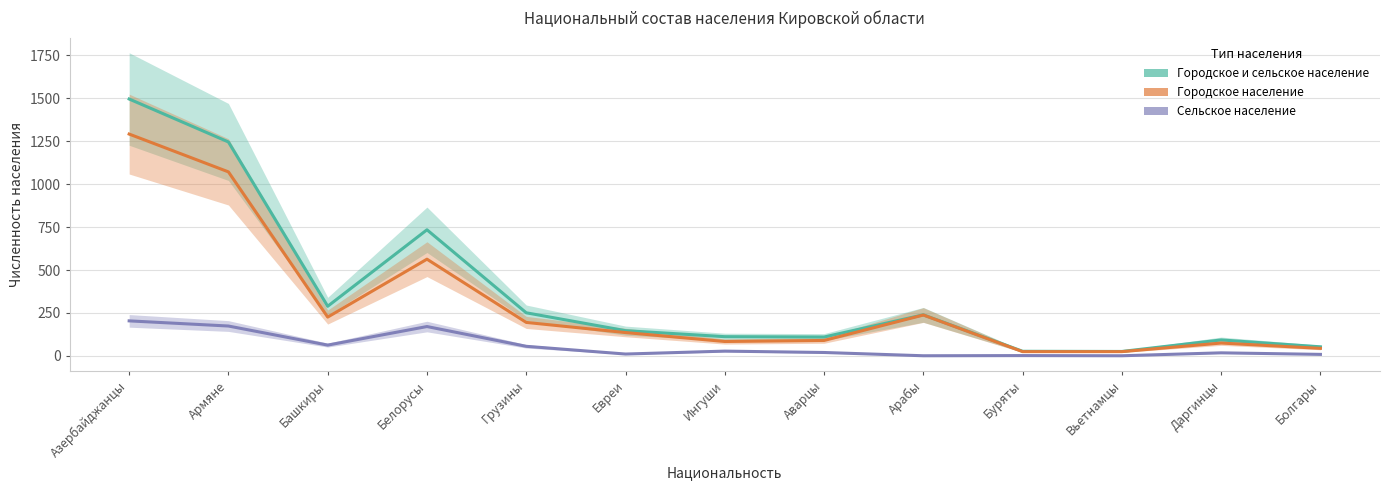

Does the chart display data point markers on the line(s)?

No